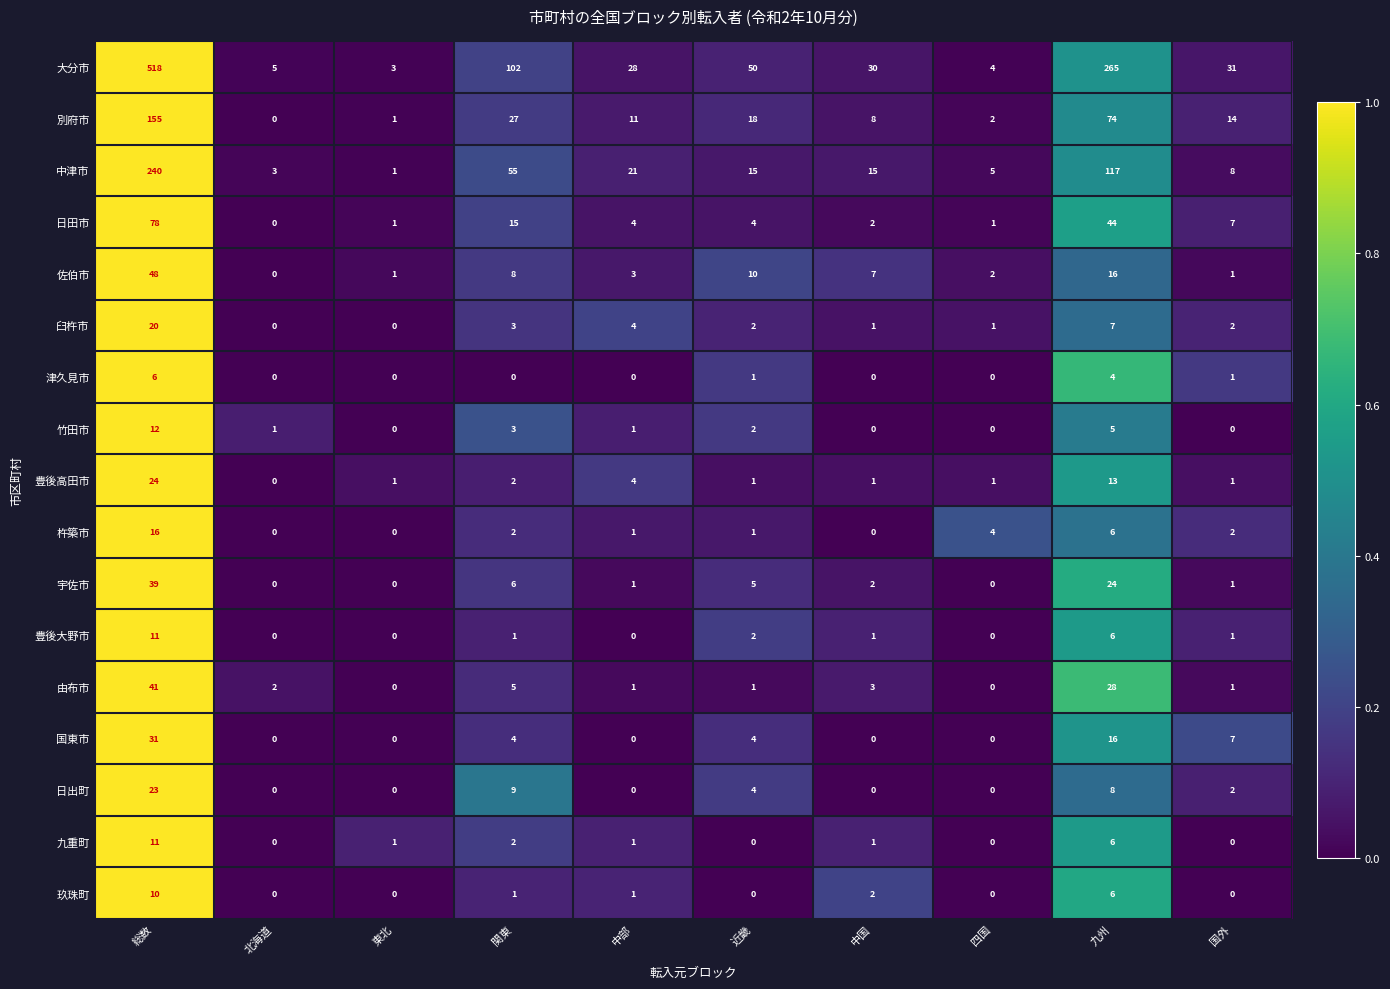

What is the greatest value displayed?

518